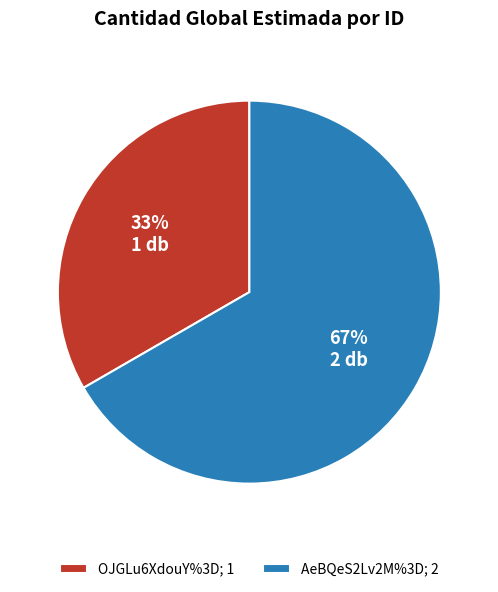

What is the ratio of the value at OJGLu6XdouY%3D to the value at AeBQeS2Lv2M%3D?

0.5